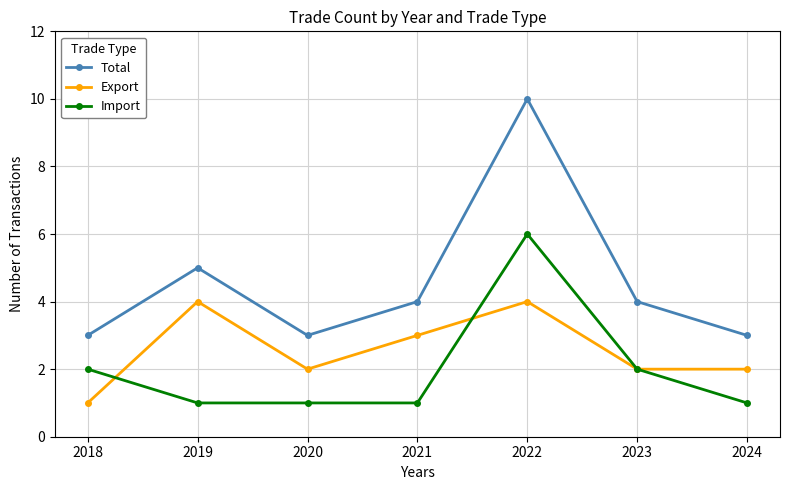

The value of Import at 2023 is 3. True or false?

False